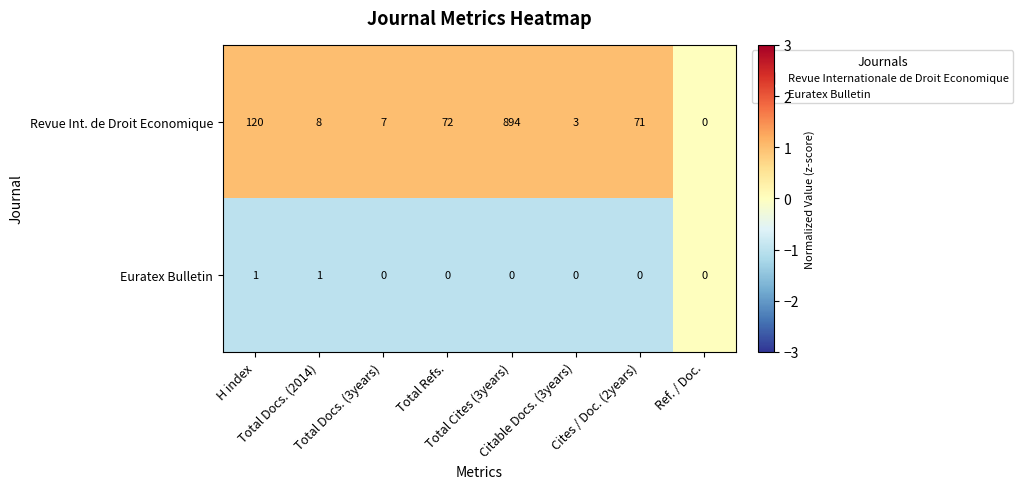

Which series has the widest spread of values?

Revue Int. de Droit Economique